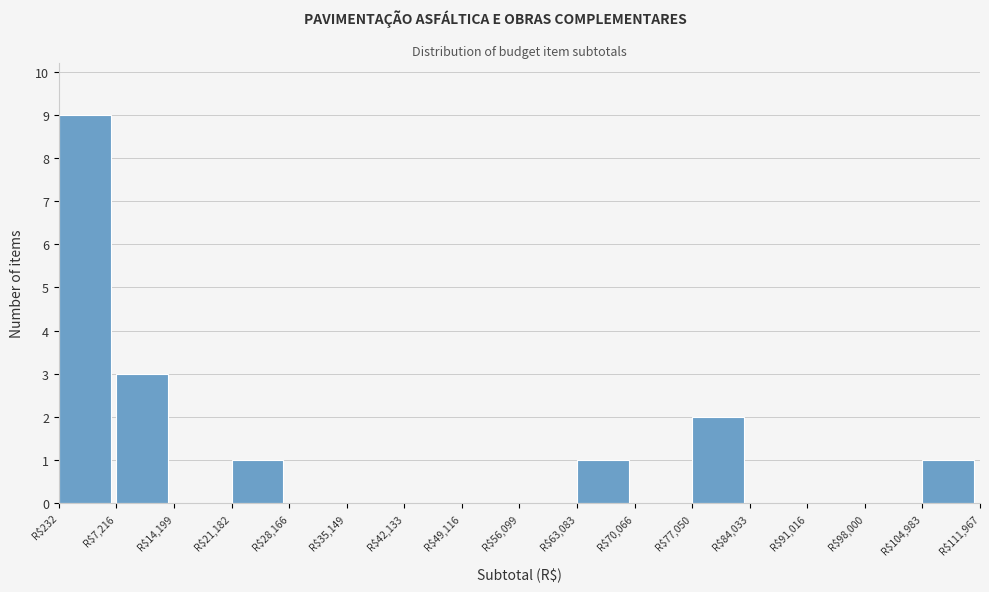

Over which range of the x-axis is the bar tallest?

0 to 7000